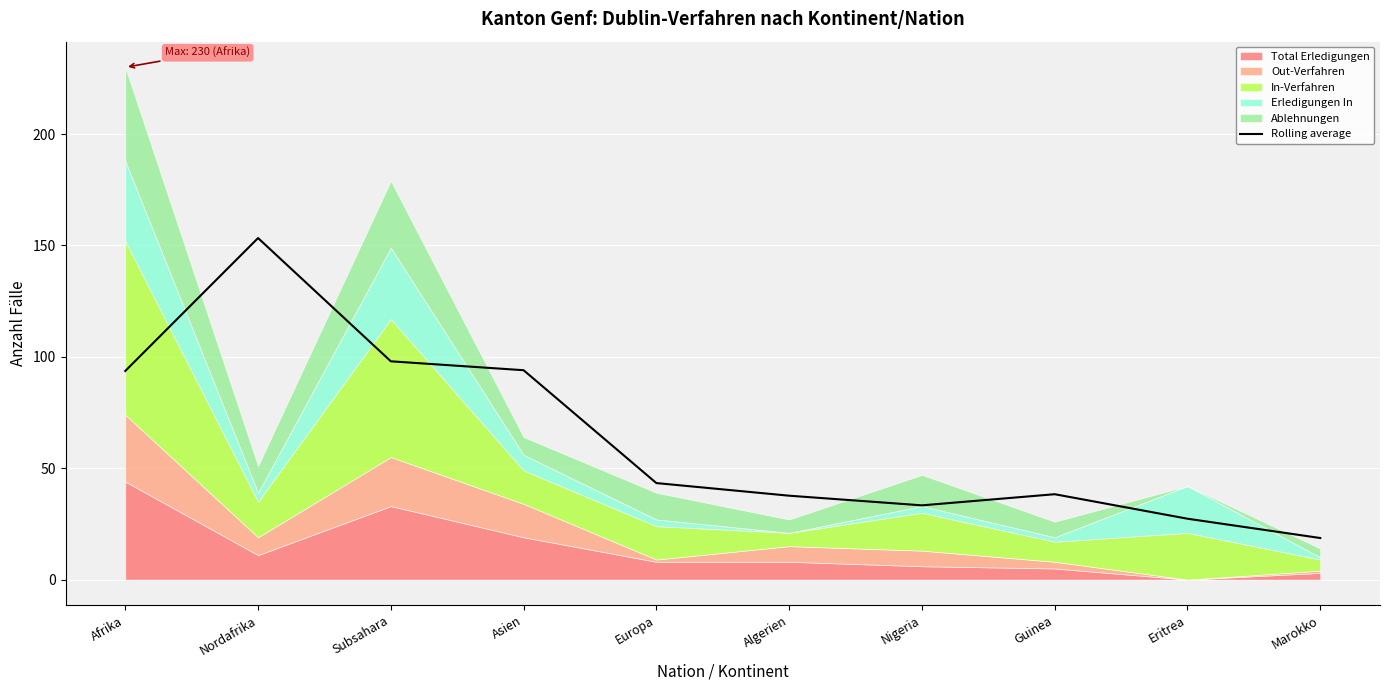

Where is Rolling average nearest to the value 85?

Afrika